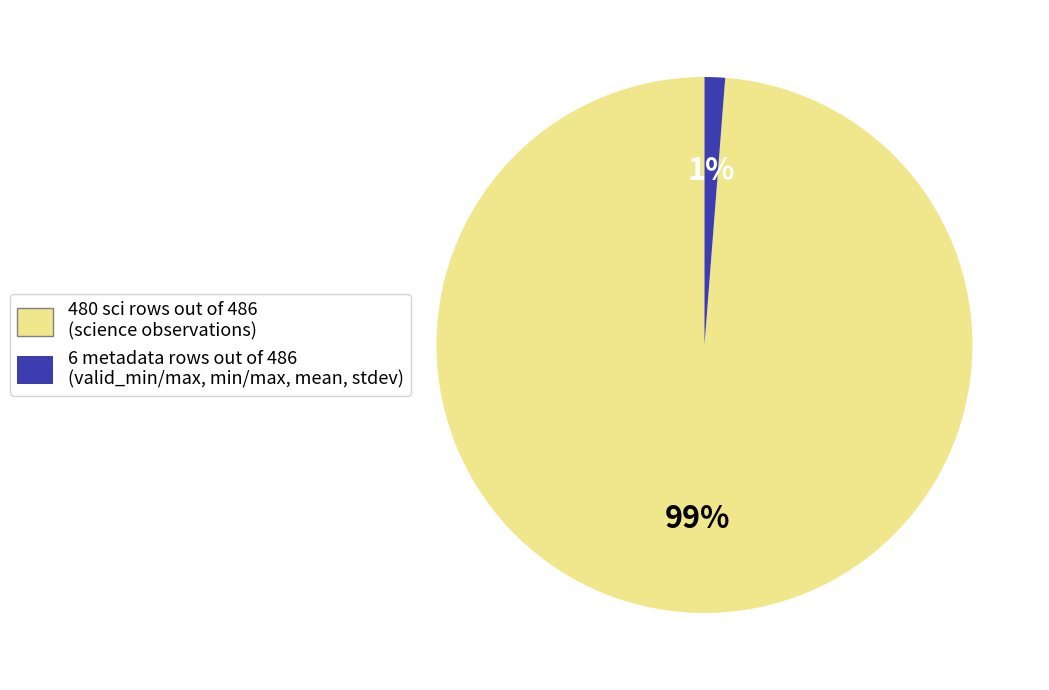

Is there any slice that represents more than half of the pie?

Yes